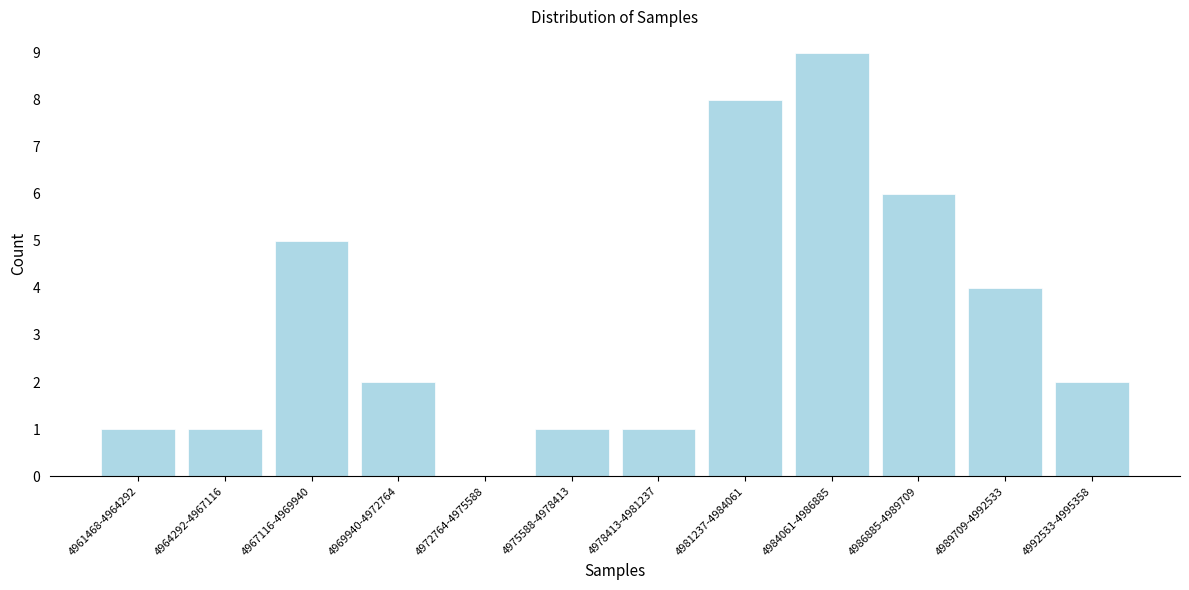

Reading left to right, what are all the values shown in this chart?

4961468-4964292=1	4964292-4967116=1	4967116-4969940=5	4969940-4972764=2	4972764-4975588=0	4975588-4978413=1	4978413-4981237=1	4981237-4984061=8	4984061-4986885=9	4986885-4989709=6	4989709-4992533=4	4992533-4995358=2